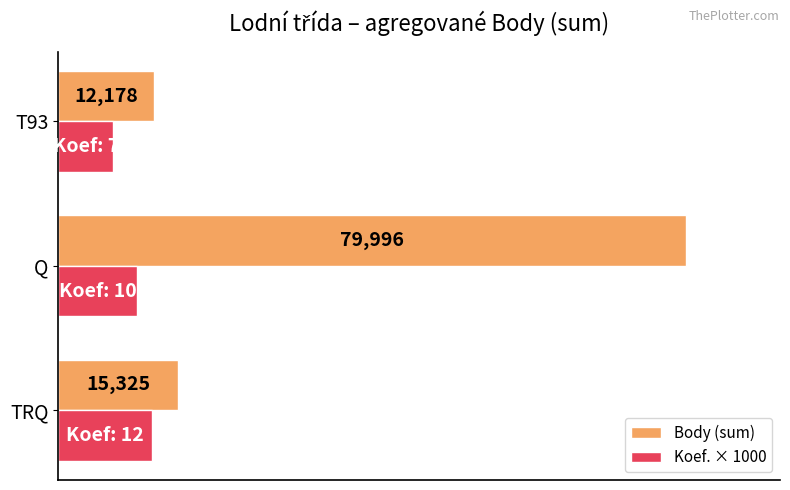

At which category is the sum across all series the highest?

Q